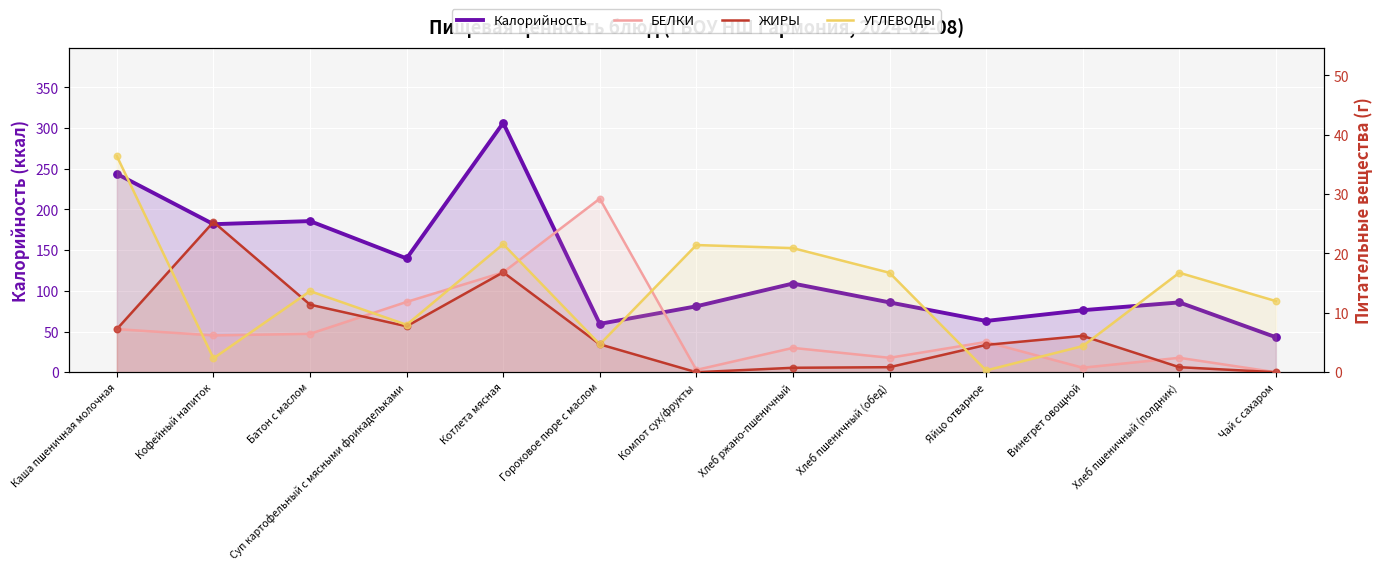

Which series has the largest Y range (max minus min)?

Калорийность